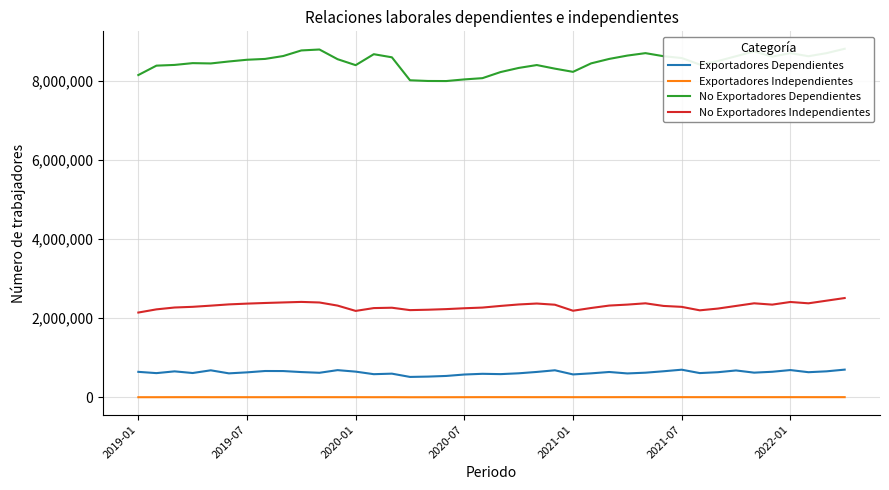

What is the lowest value of the Exportadores Dependientes series?

515044